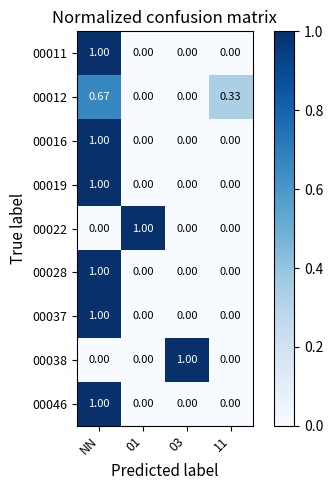

At which category is the sum across all series the highest?

NN